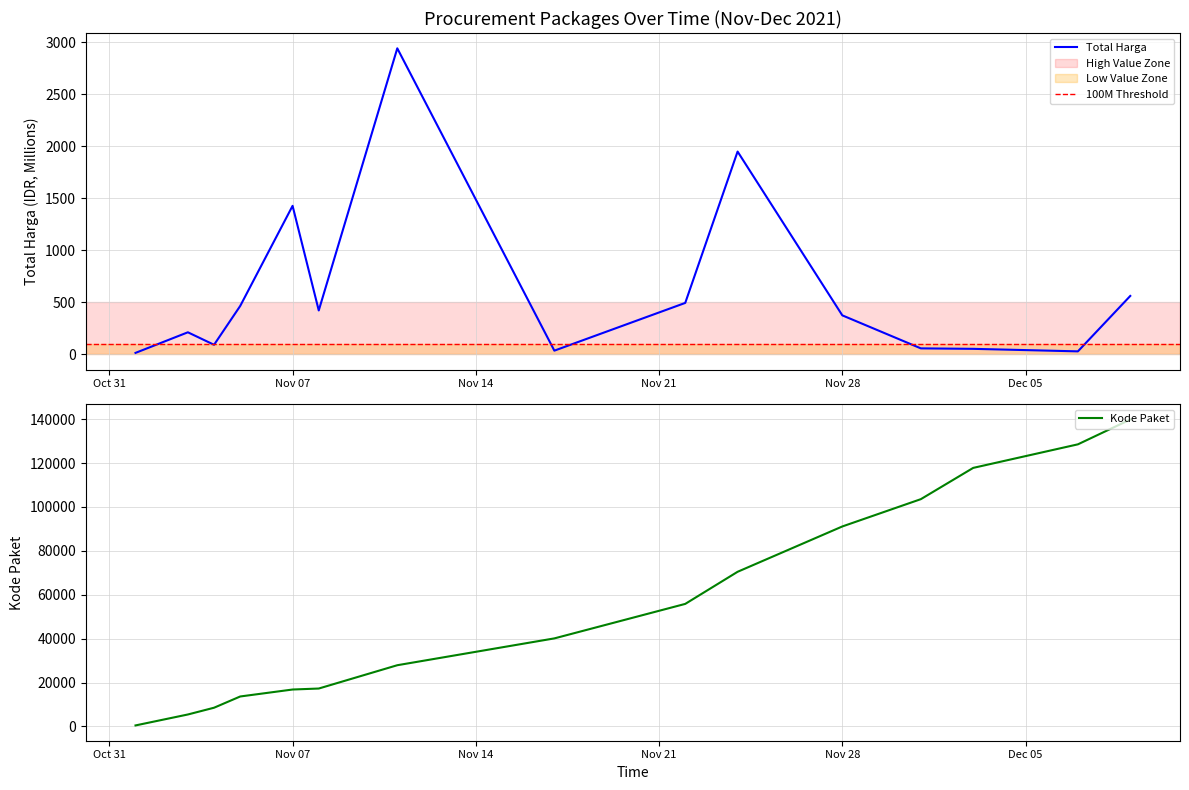

True or false: Kode Paket and Total Harga (M) intersect in this chart.

False